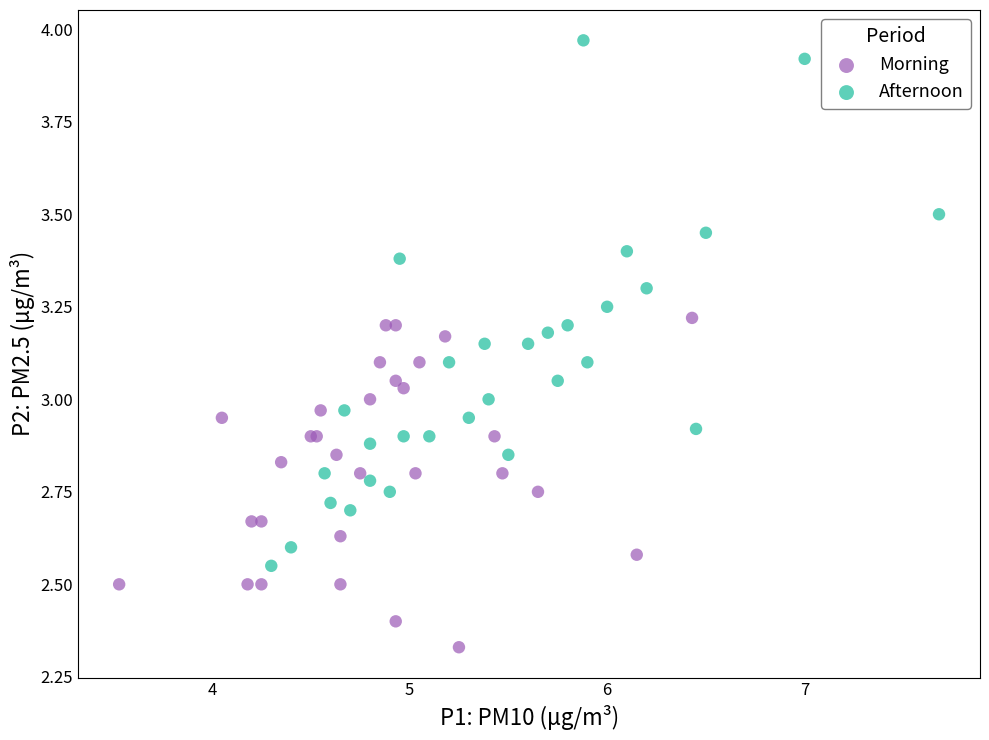

Which series has the widest spread of Y values?

Afternoon